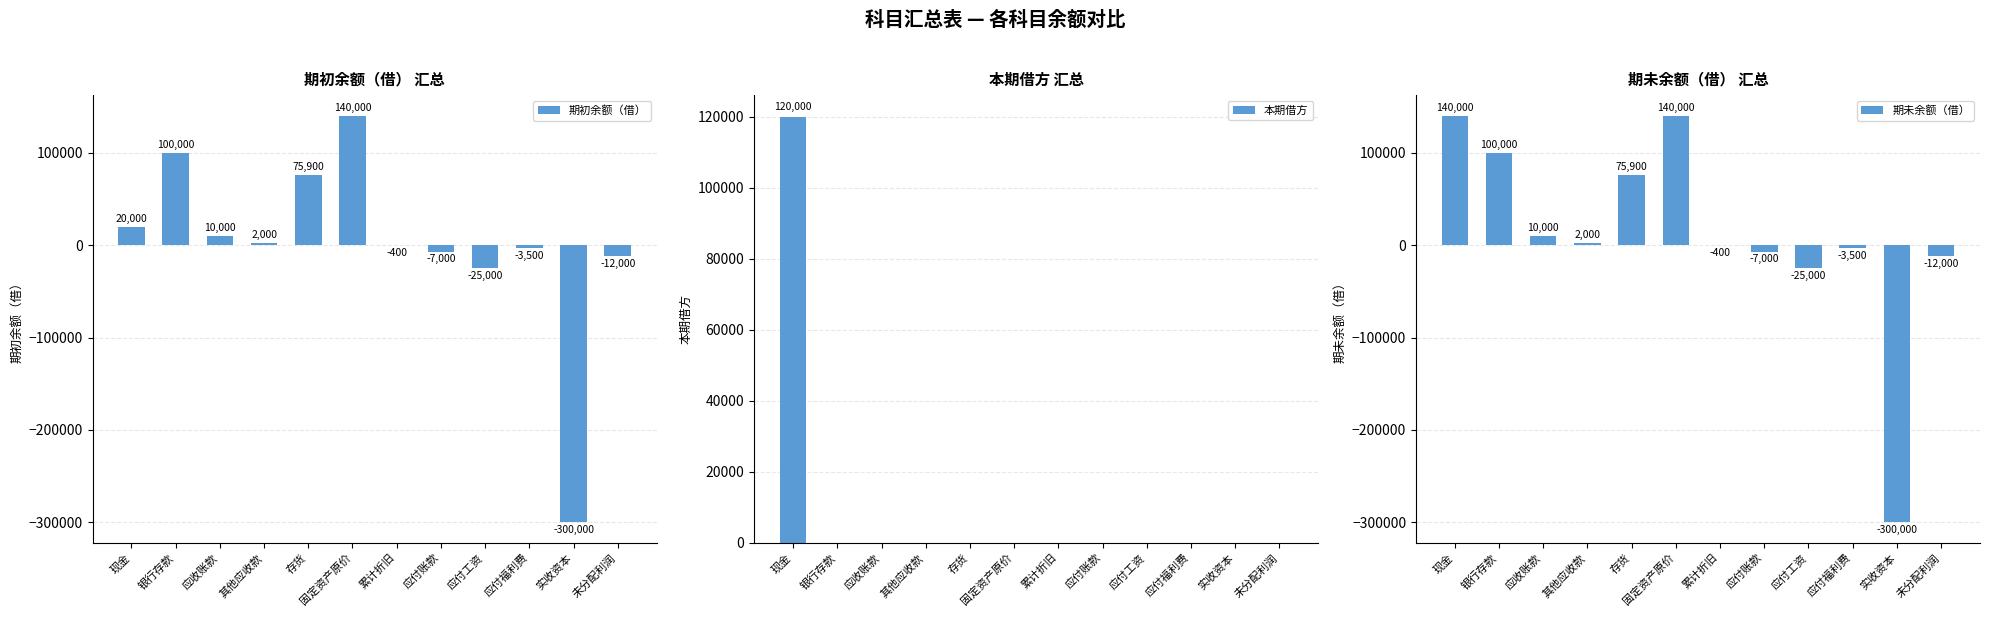

Which category has the lowest value in the 期初余额（借） series?

实收资本